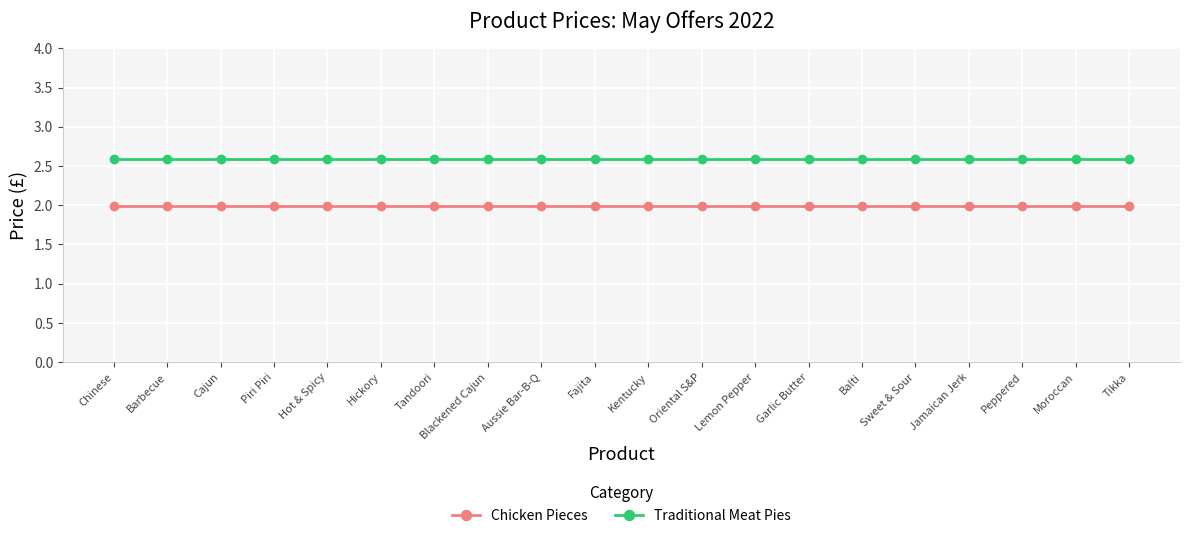

What is the label of the 9th point from the right?

Oriental S&P